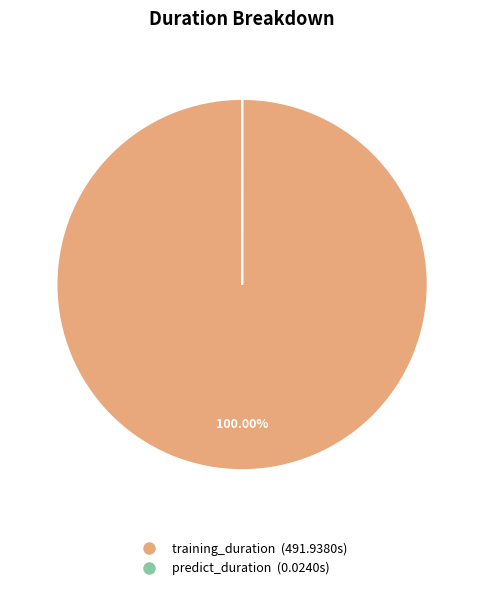

Which category has the biggest portion of the pie?

training_duration